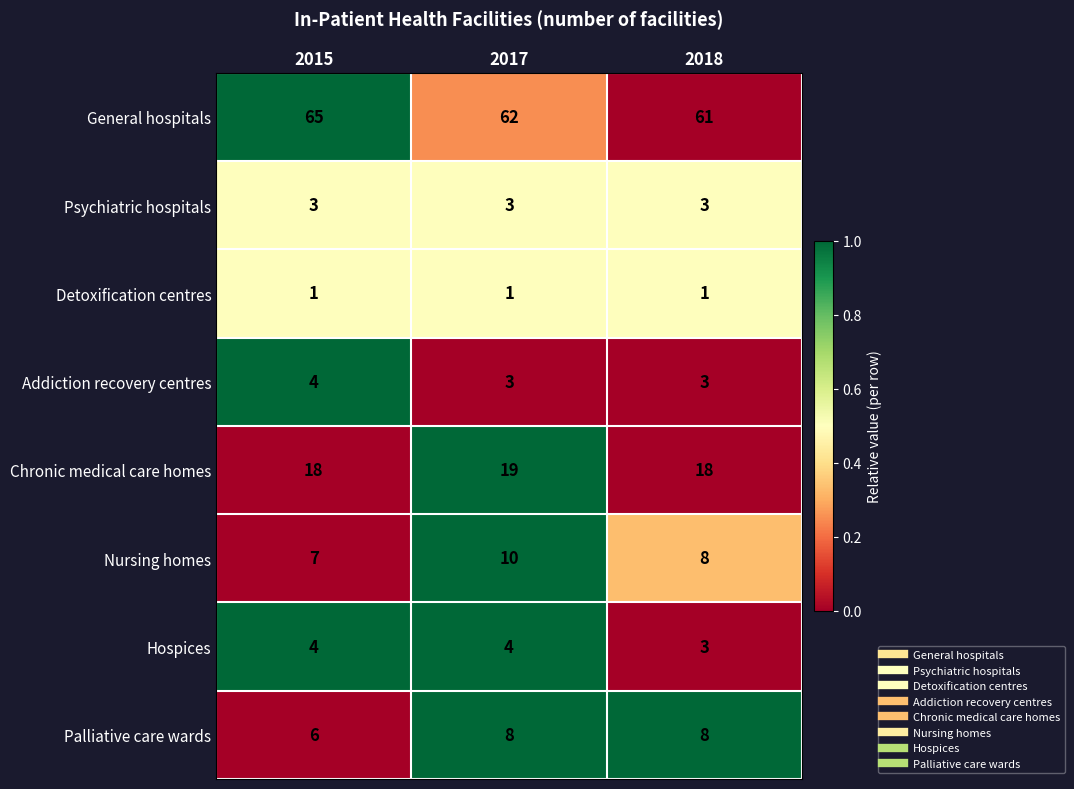

Reading left to right, extract all data points from this chart.

General hospitals: 65	62	61
Psychiatric hospitals: 3	3	3
Detoxification centres: 1	1	1
Addiction recovery centres: 4	3	3
Chronic medical care homes: 18	19	18
Nursing homes: 7	10	8
Hospices: 4	4	3
Palliative care wards: 6	8	8